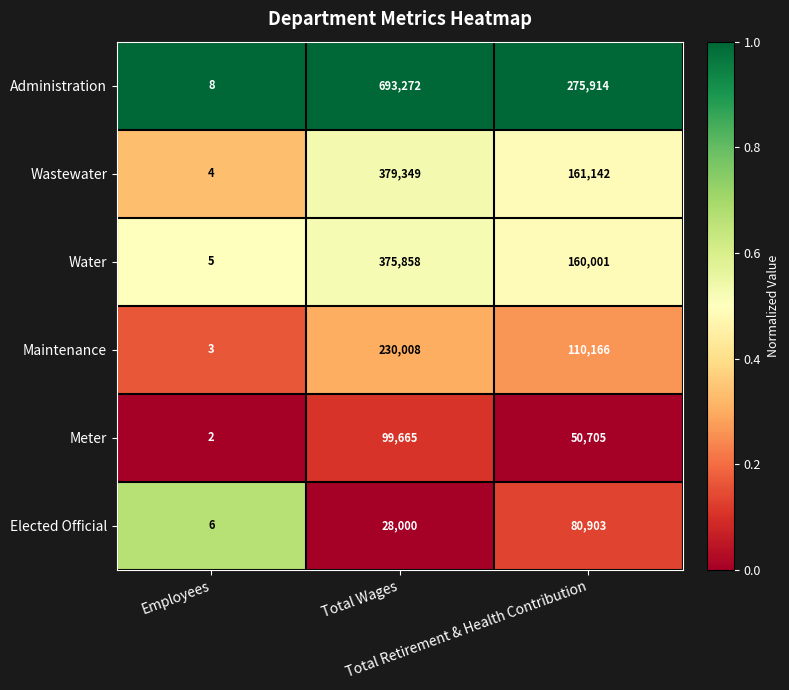

What is the maximum value shown in the chart?

693272